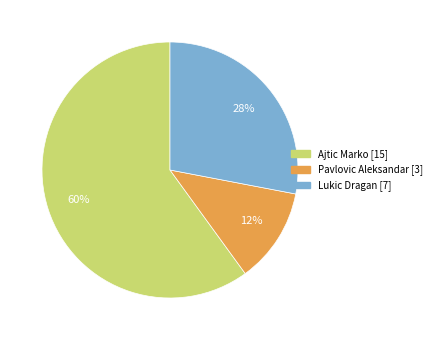

To the nearest percent, what is the average slice percentage?

33%